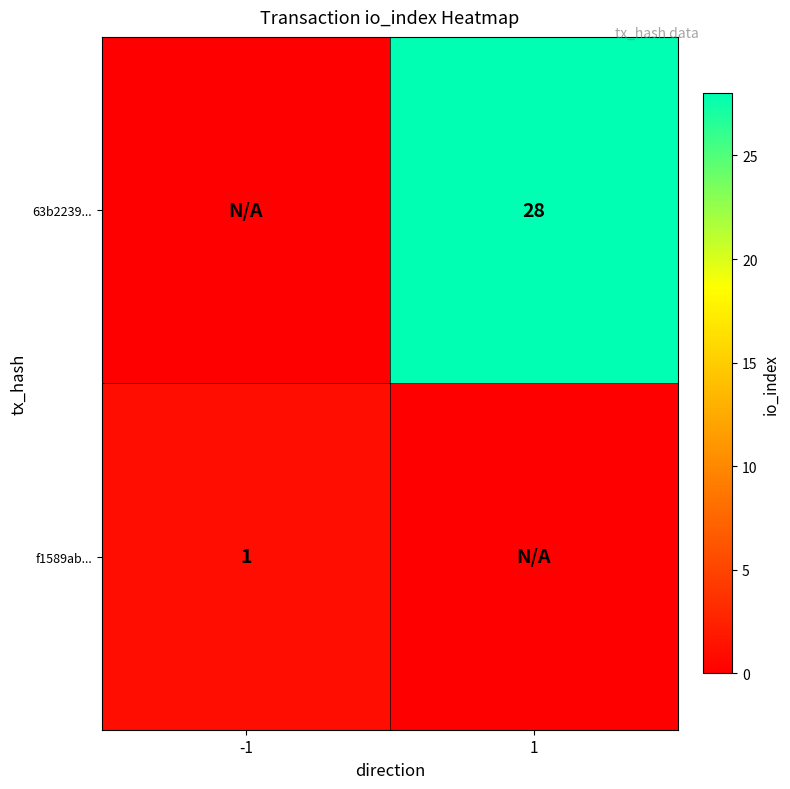

Is it true that f1589ab... equals 1 at -1?

True